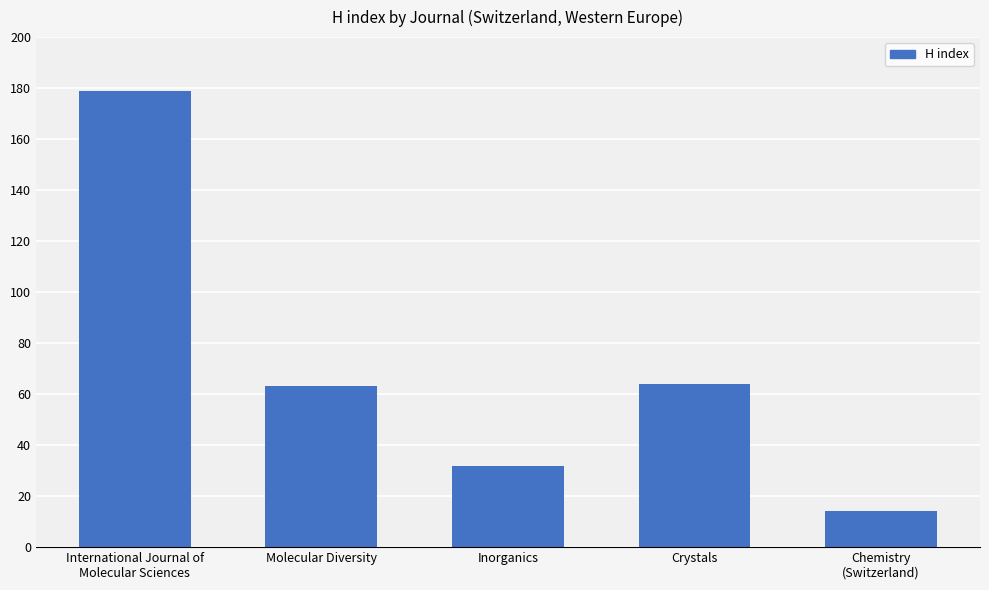

What is the average value?

70